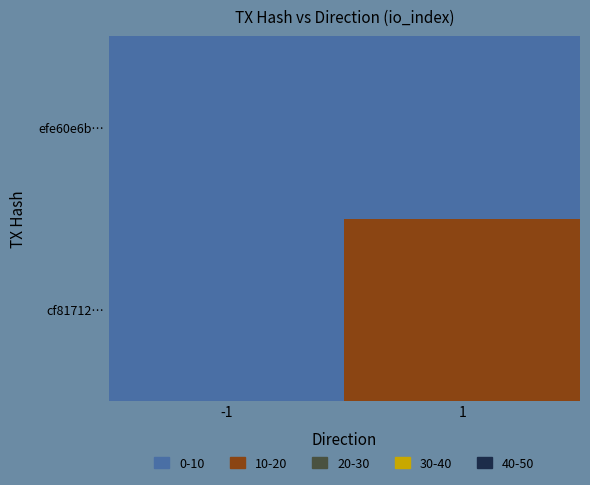

The value of efe60e6b6d869a9821a35c0673fa2064d23087e at io_index is 2. True or false?

True